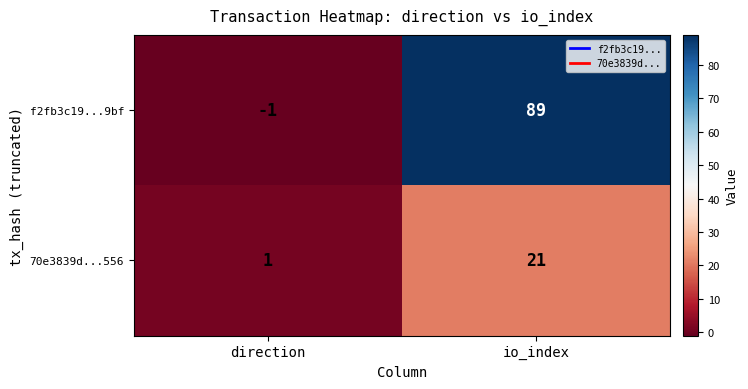

Which series has the largest total across all categories?

f2fb3c19...9bf